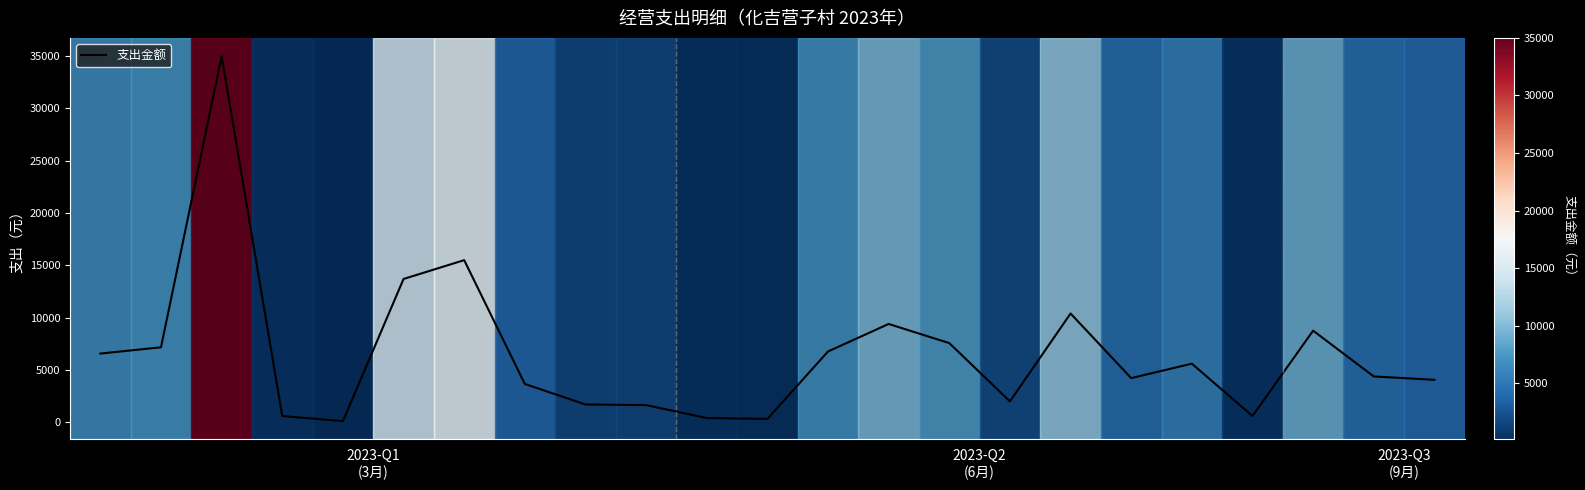

What is the difference between the maximum and minimum values?

34890.0